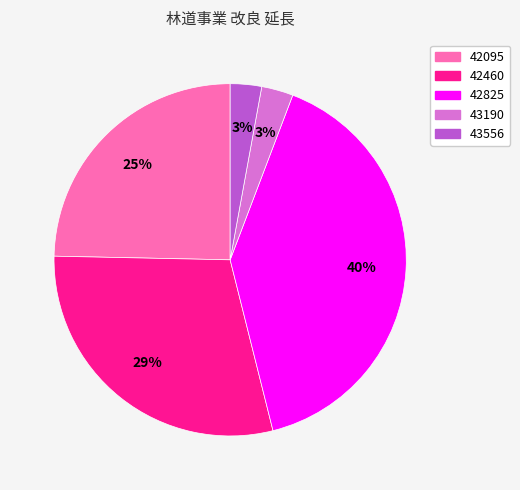

Is it true that 43190 is 12% of the pie?

False